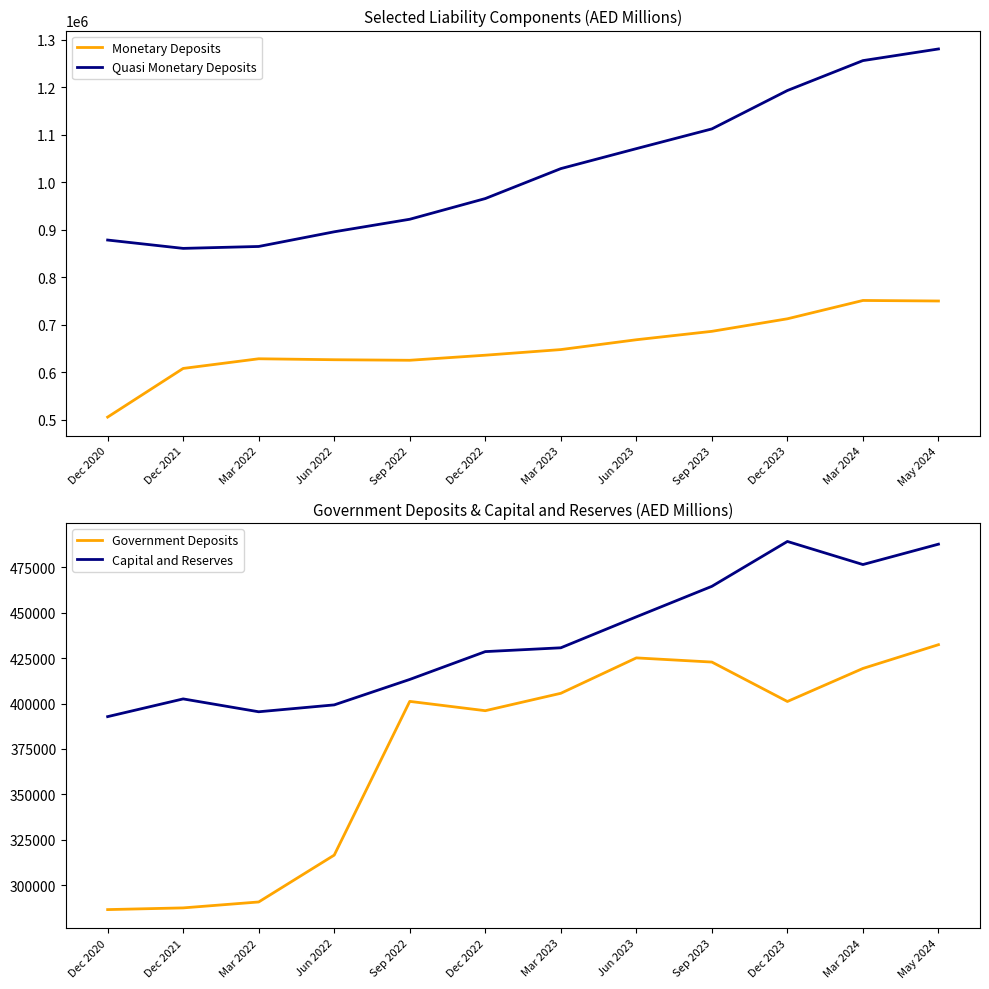

Where is Government Deposits nearest to the value 359444?

Dec 2022